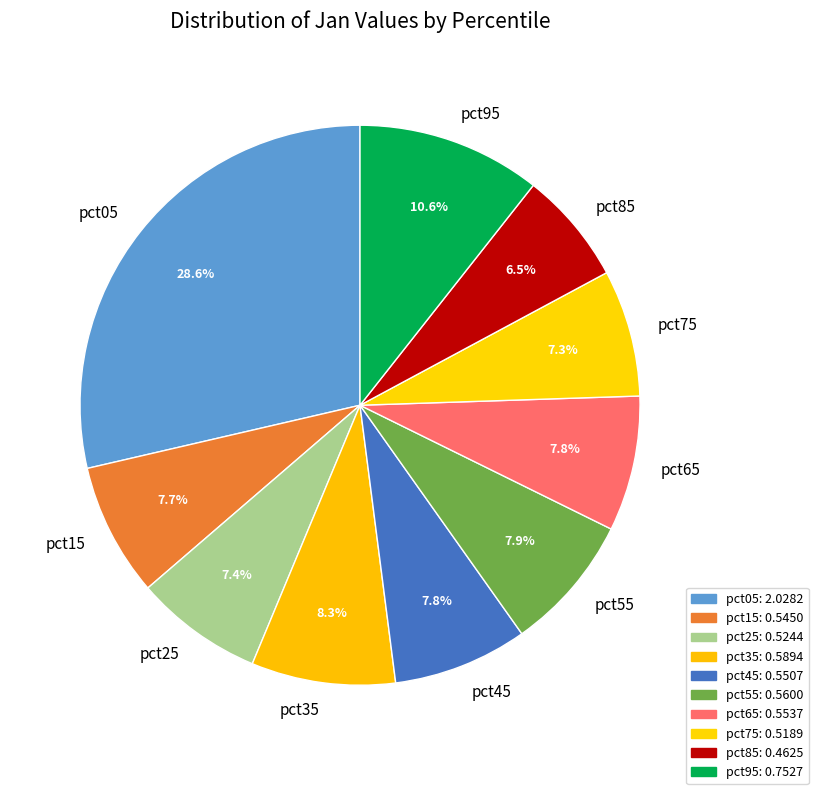

Combined, what portion of the pie is pct75 and pct35?

15.6%